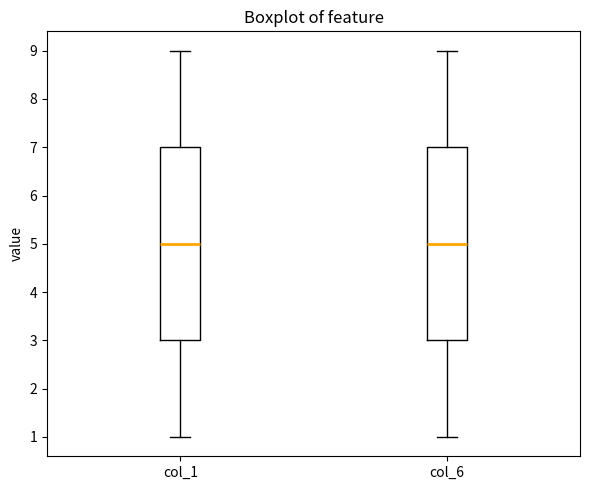

Reading left to right, read every box against the y-axis: the position of its median line, the range the box covers, and the ends of its whiskers. The values are not printed on the chart, so give them approximately, as read against the axis.

col_1: median 5, box 3 to 7, whiskers 1 to 9
col_6: median 5, box 3 to 7, whiskers 1 to 9